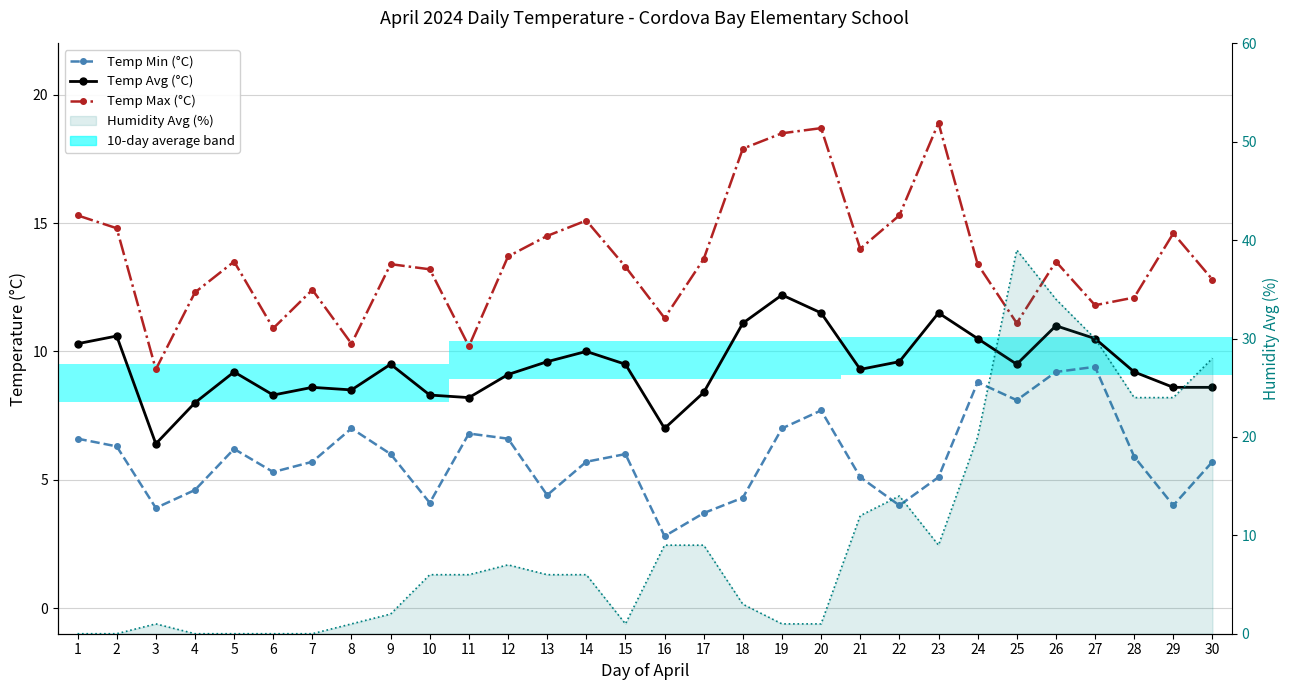

What is the value of the Temp Max (°C) bar at the 24th from the left?

13.4